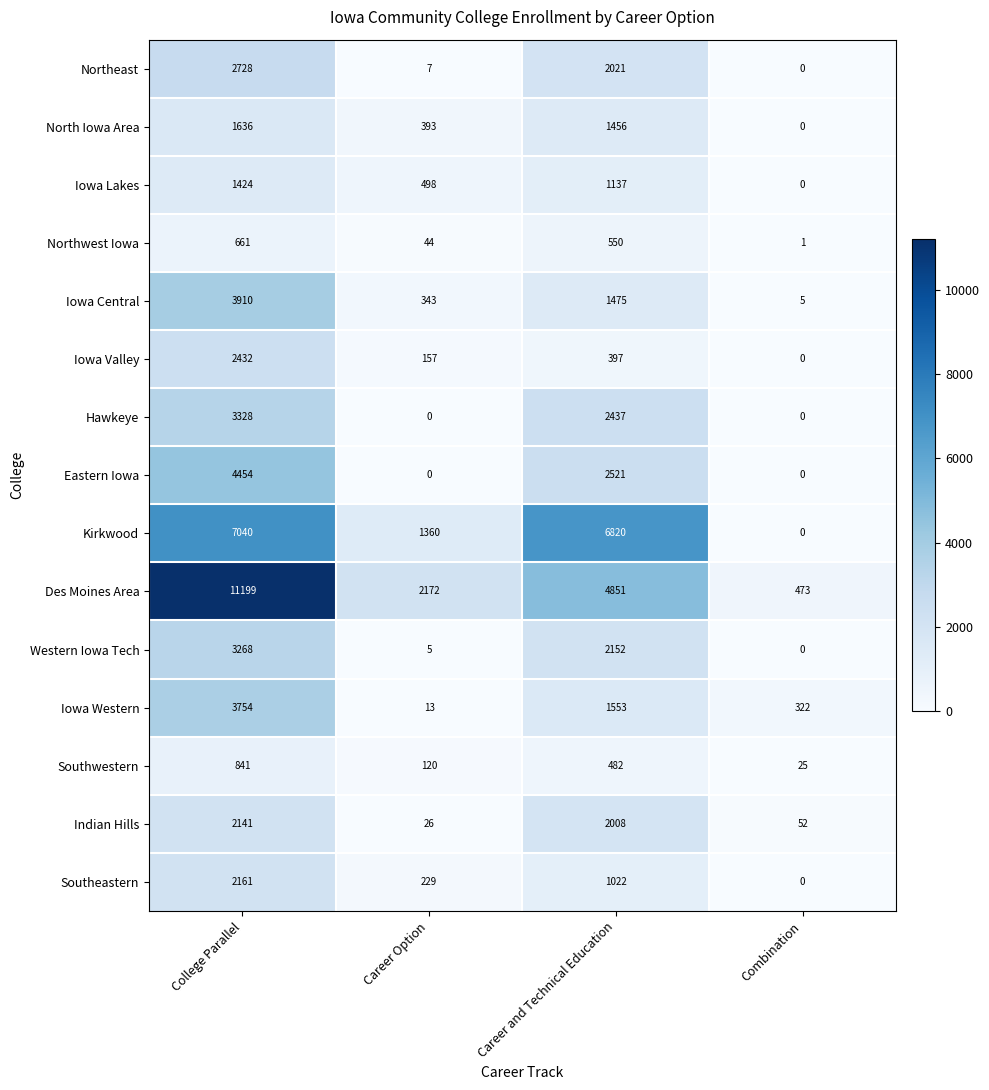

Rank the series by their maximum value, from lowest to highest.

Northwest Iowa, Southwestern, Iowa Lakes, North Iowa Area, Indian Hills, Southeastern, Iowa Valley, Northeast, Western Iowa Tech, Hawkeye, Iowa Western, Iowa Central, Eastern Iowa, Kirkwood, Des Moines Area